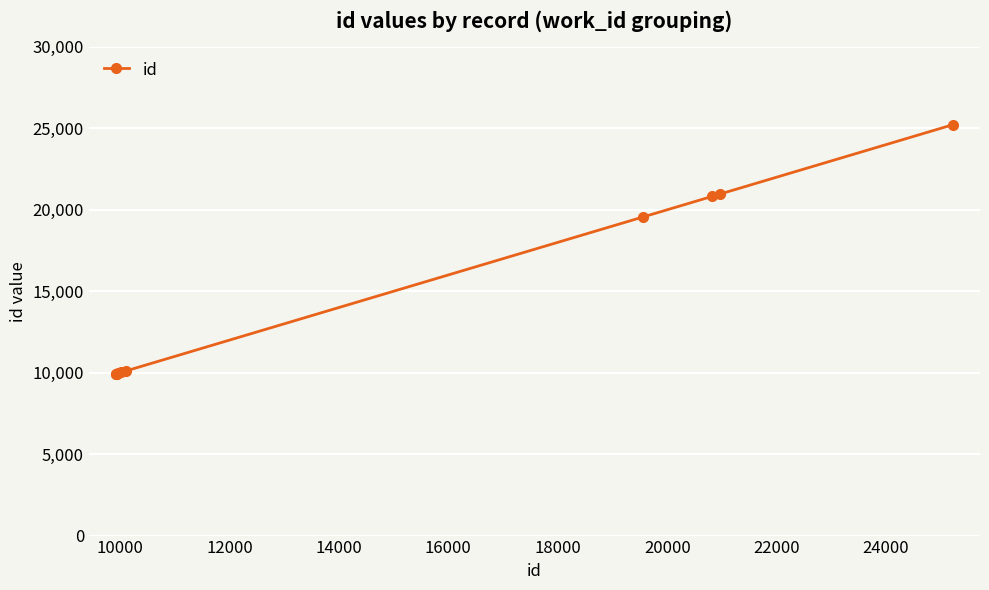

What is the value of the 4th point from the left?

9962